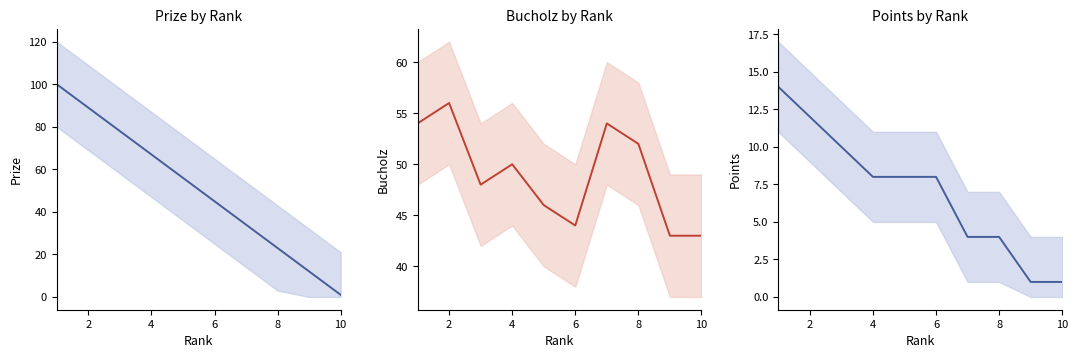

How many intersections are there between Bucholz and Prize?

1